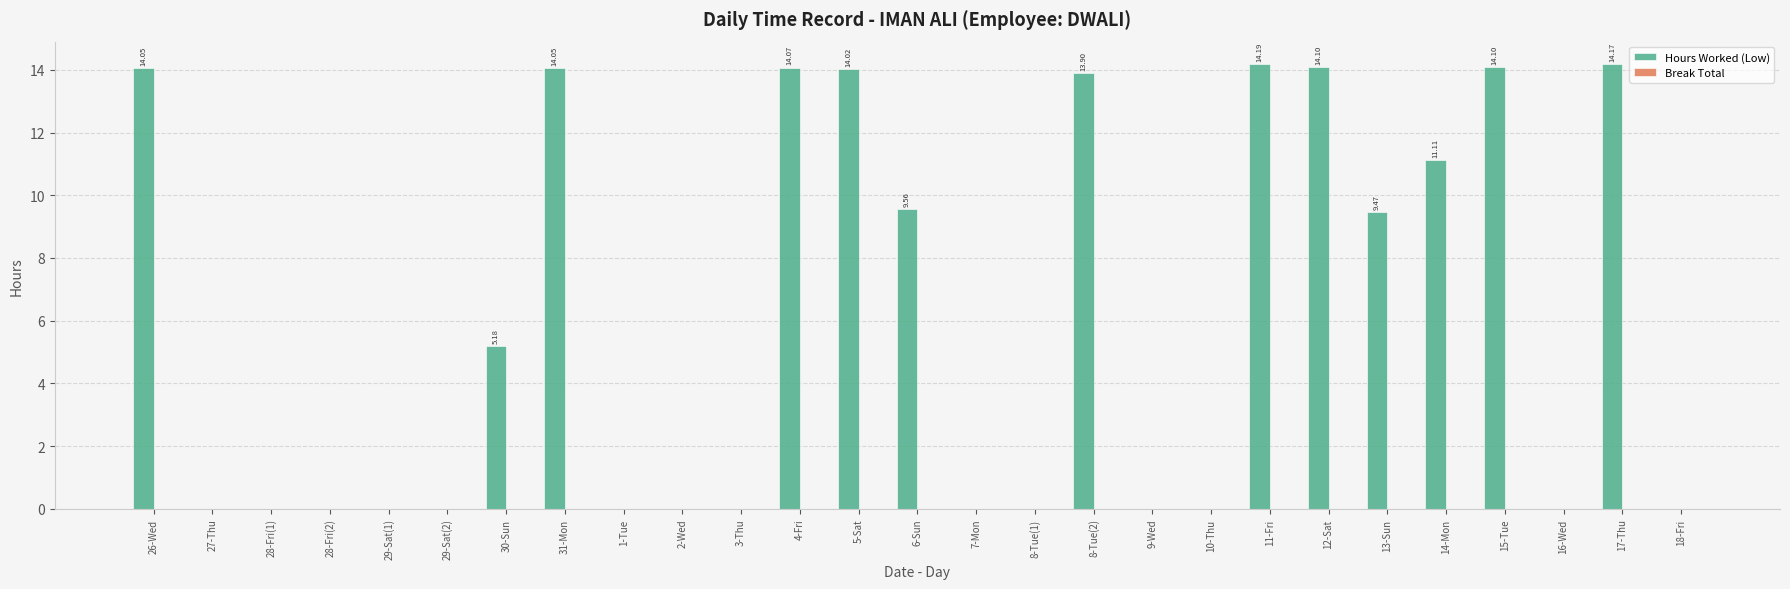

Which has a higher value, 3-Thu or 14-Mon?

14-Mon